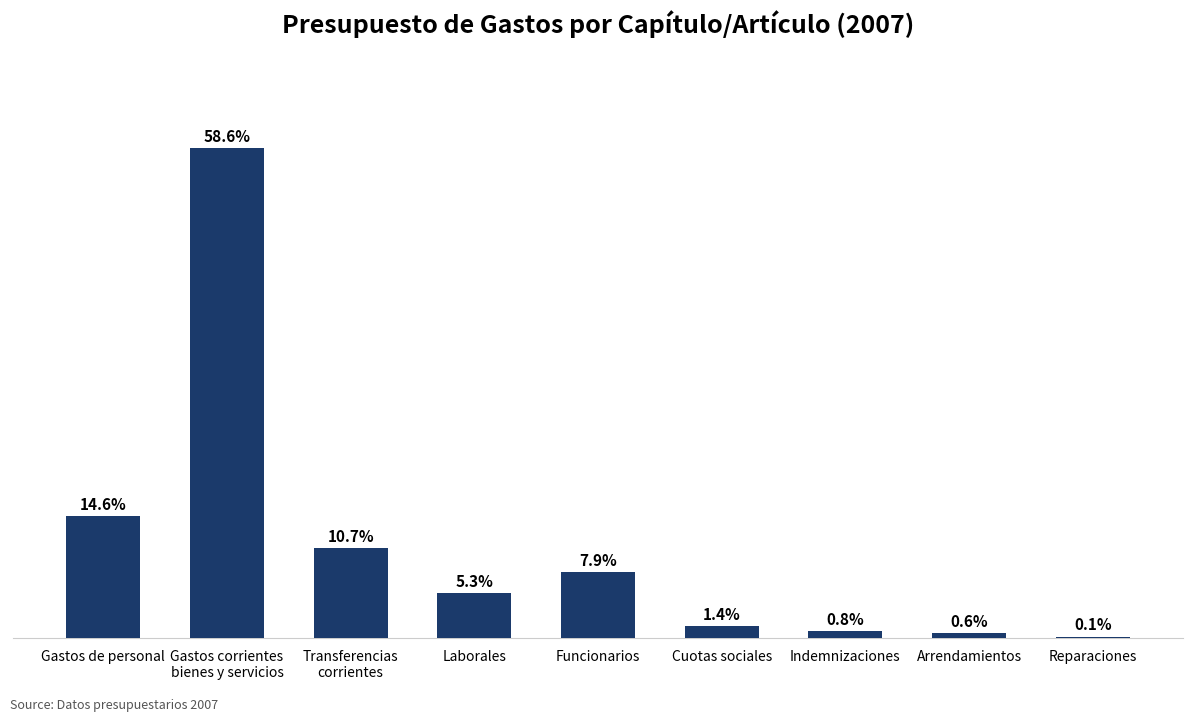

Where does the data first go above 339220?

Gastos de personal